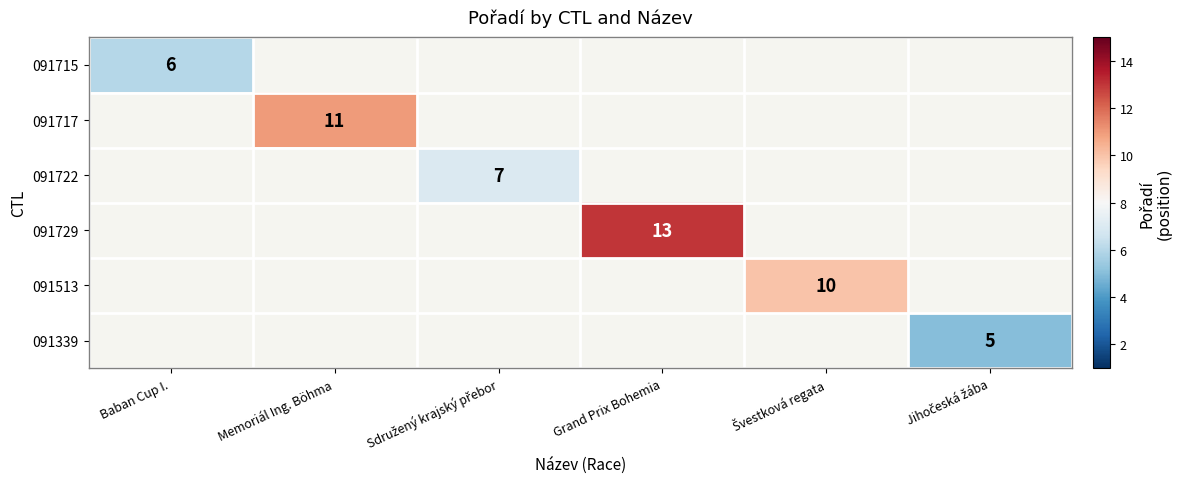

Is it true that 091722 equals 4.1 at Sdružený krajský přebor?

False